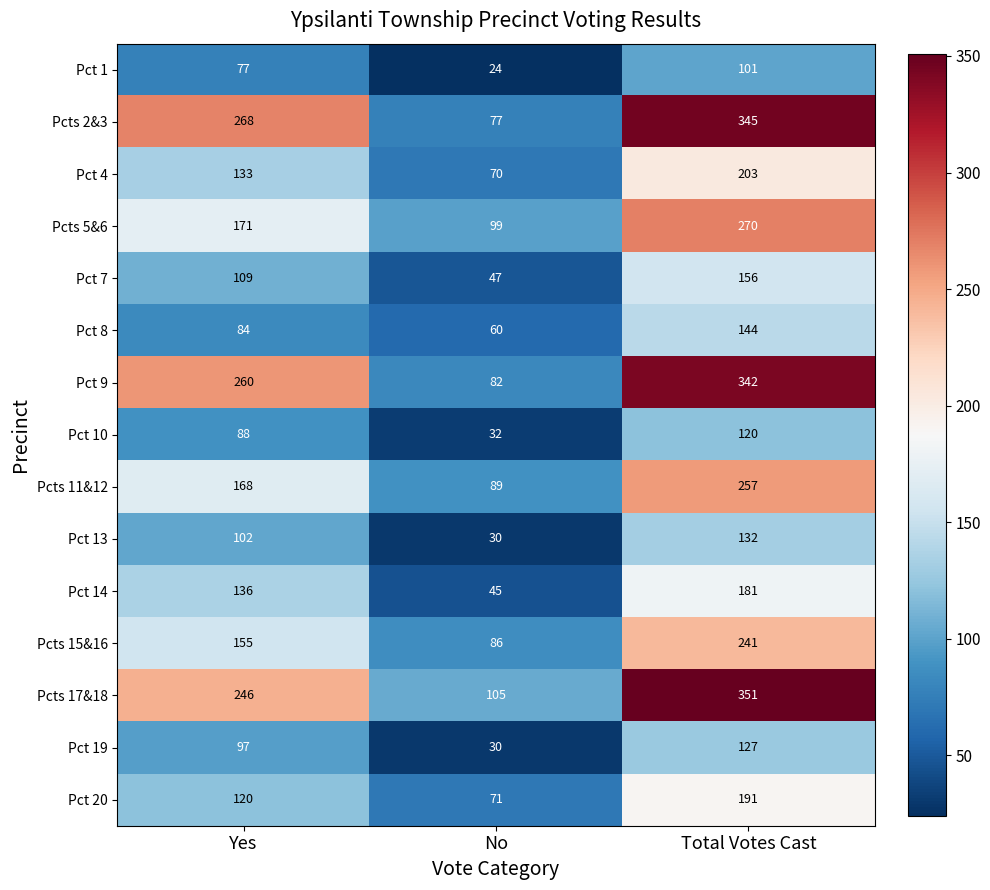

Which series has the largest total across all categories?

Pcts 17&18